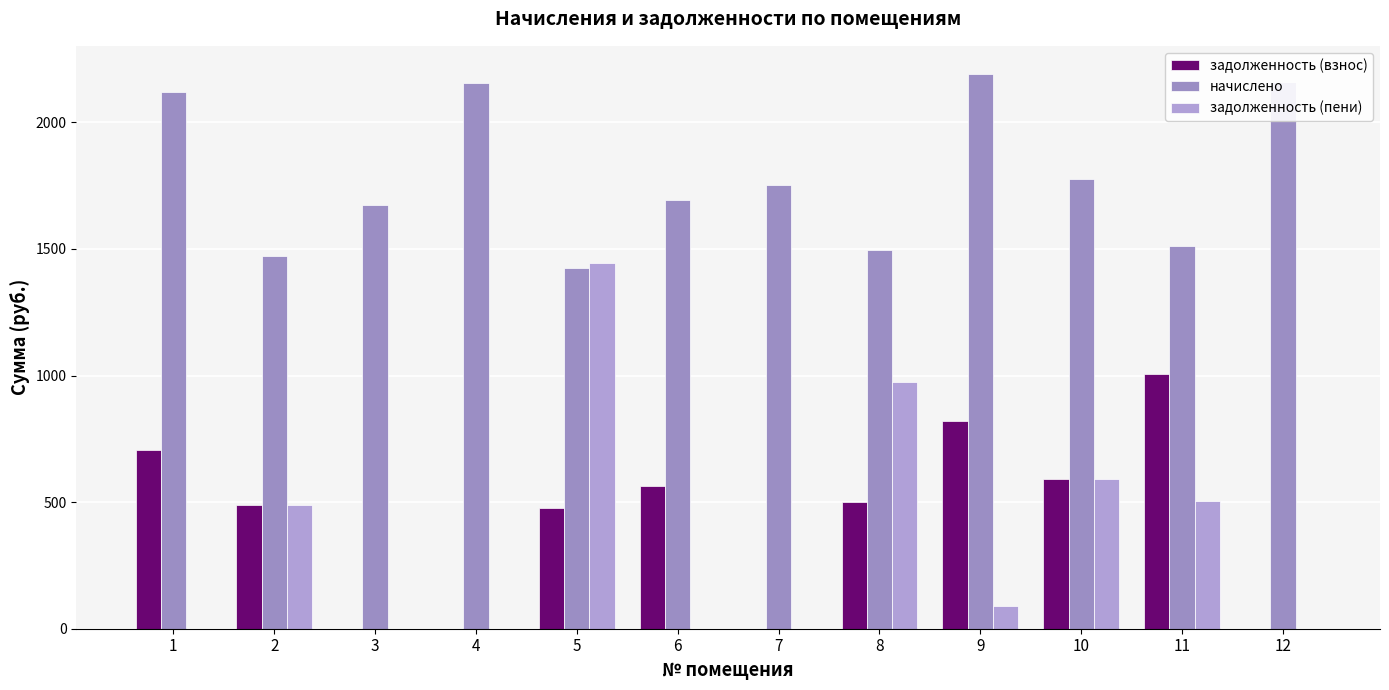

Does the chart contain stacked bars?

No